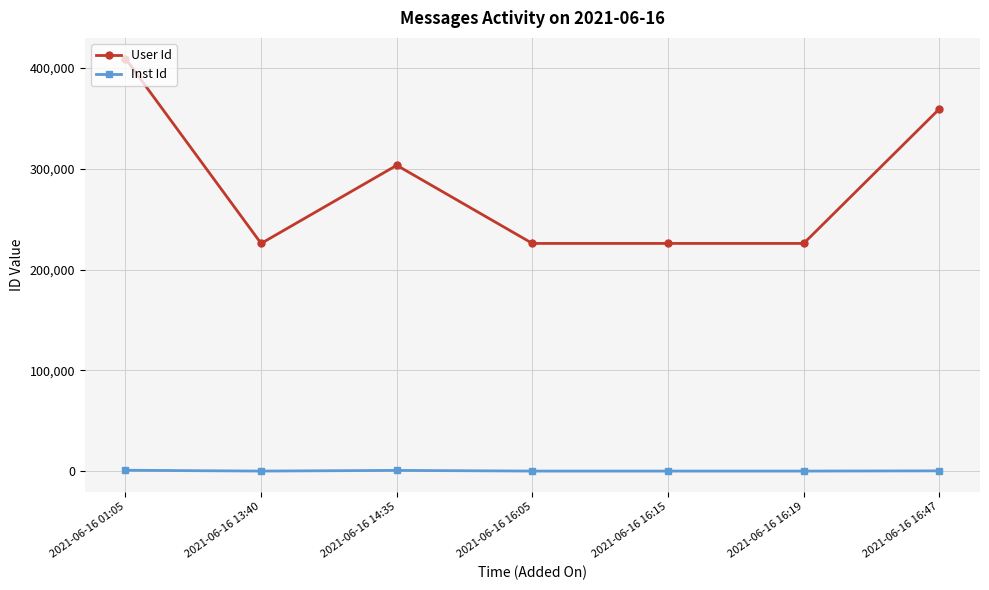

Does the chart have visible grid lines?

Yes